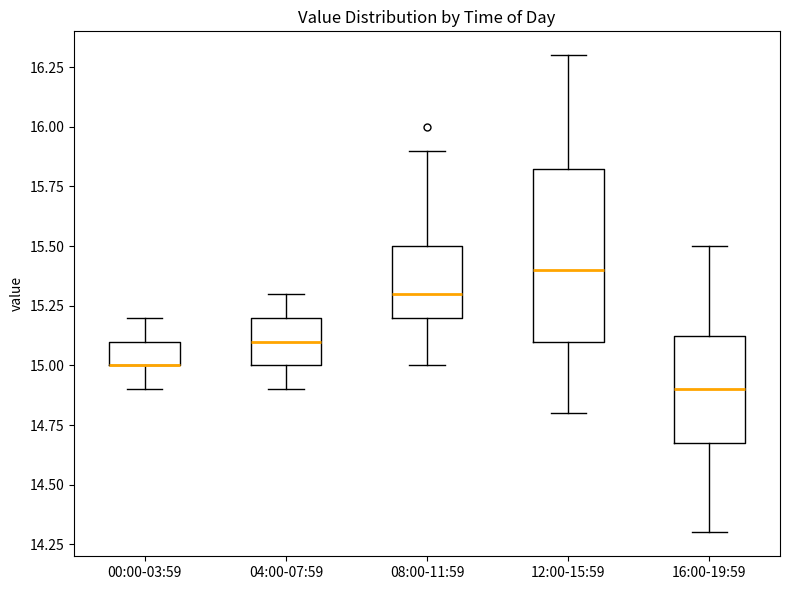

Reading left to right, read every box against the y-axis: the position of its median line, the range the box covers, and the ends of its whiskers. The values are not printed on the chart, so give them approximately, as read against the axis.

00:00-03:59: median 15.00 (drawn on the box's lower edge), box 15.00 to 15.10, whiskers 14.90 to 15.20
04:00-07:59: median 15.10, box 15.00 to 15.20, whiskers 14.90 to 15.30
08:00-11:59: median 15.30, box 15.20 to 15.50, whiskers 15.00 to 15.90
12:00-15:59: median 15.40, box 15.10 to 15.85, whiskers 14.80 to 16.30
16:00-19:59: median 14.90, box 14.70 to 15.15, whiskers 14.30 to 15.50